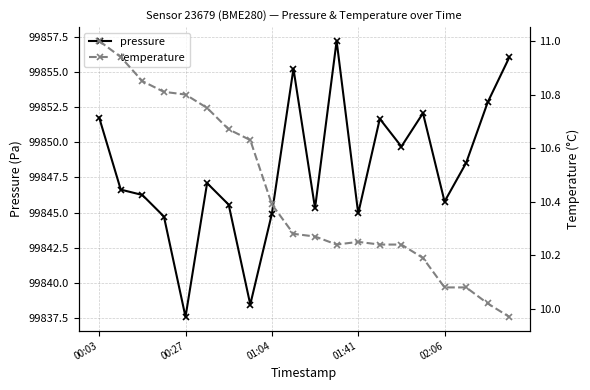

At which label does temperature first exceed 10?

00:03